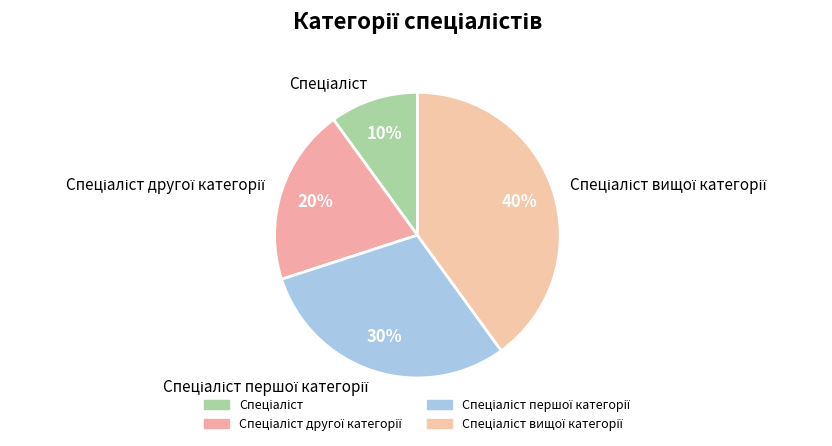

To the nearest percent, what is the difference between the largest and smallest slice percentages?

30%